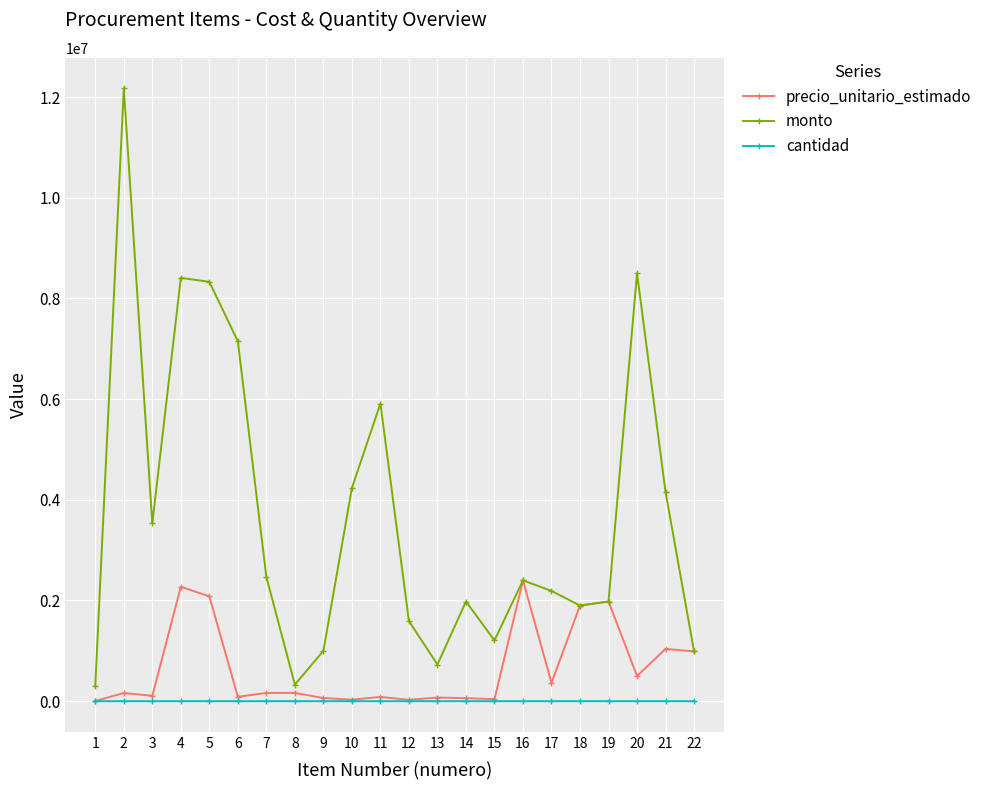

Rank the series by their maximum value, from highest to lowest.

monto, precio_unitario_estimado, cantidad